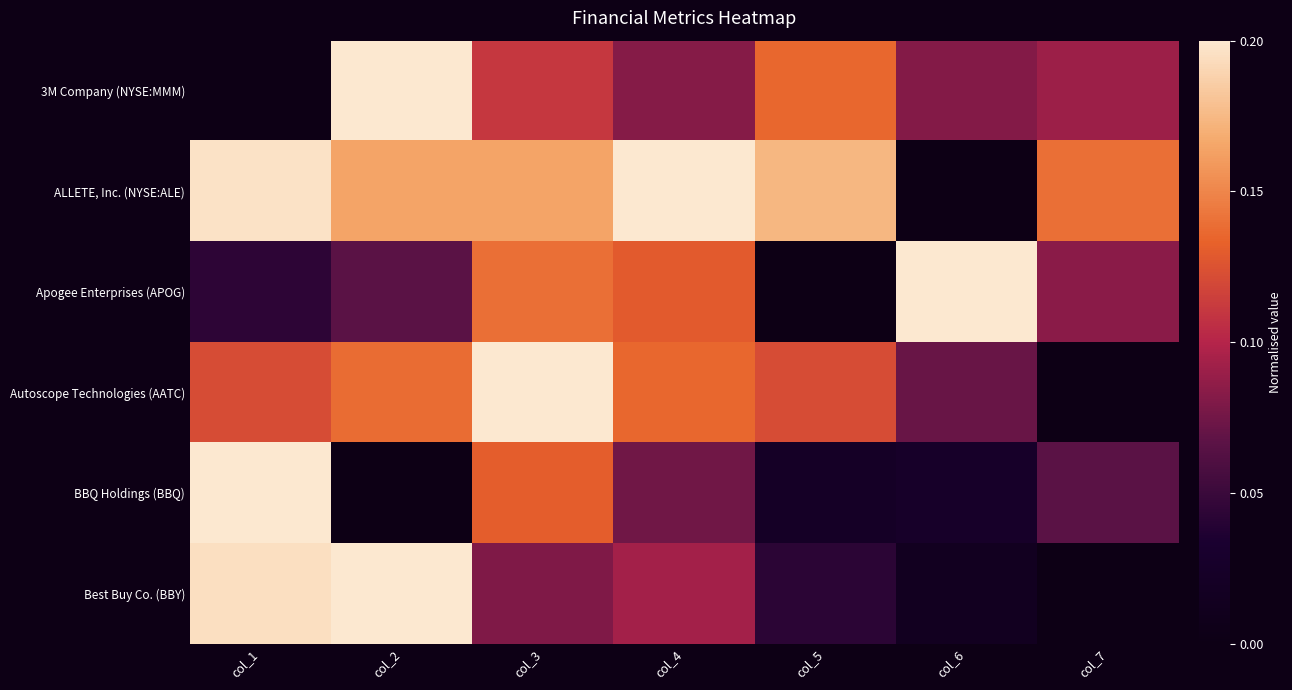

Reading right to left, extract all data points from this chart.

3M Company (NYSE:MMM): col_7=0.5	col_6=0.4	col_5=0.7	col_4=0.4	col_3=0.6	col_2=1.0	col_1=0.0
ALLETE, Inc. (NYSE:ALE): col_7=0.7	col_6=0.0	col_5=0.9	col_4=1.0	col_3=0.8	col_2=0.8	col_1=1.0
Apogee Enterprises (APOG): col_7=0.4	col_6=1.0	col_5=0.0	col_4=0.6	col_3=0.7	col_2=0.3	col_1=0.2
Autoscope Technologies (AATC): col_7=0.0	col_6=0.4	col_5=0.6	col_4=0.7	col_3=1.0	col_2=0.7	col_1=0.6
BBQ Holdings (BBQ): col_7=0.3	col_6=0.1	col_5=0.1	col_4=0.4	col_3=0.7	col_2=0.0	col_1=1.0
Best Buy Co. (BBY): col_7=0.0	col_6=0.1	col_5=0.2	col_4=0.5	col_3=0.4	col_2=1.0	col_1=1.0